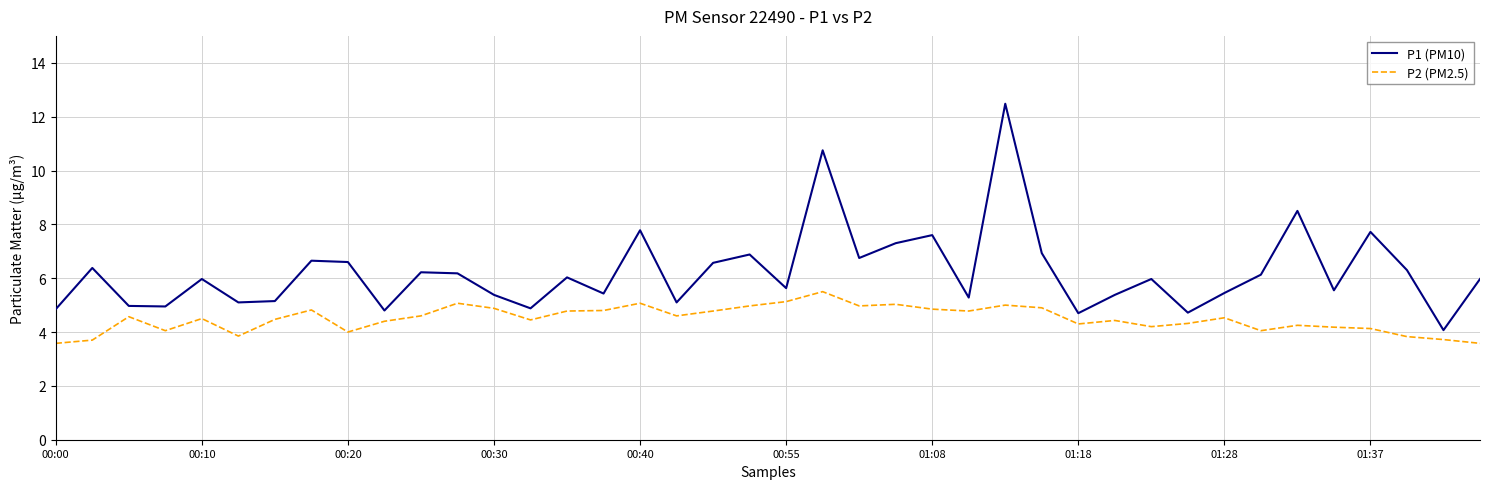

In P1 (PM10), how many points are lower than both neighbors (excluding endpoints)?

13